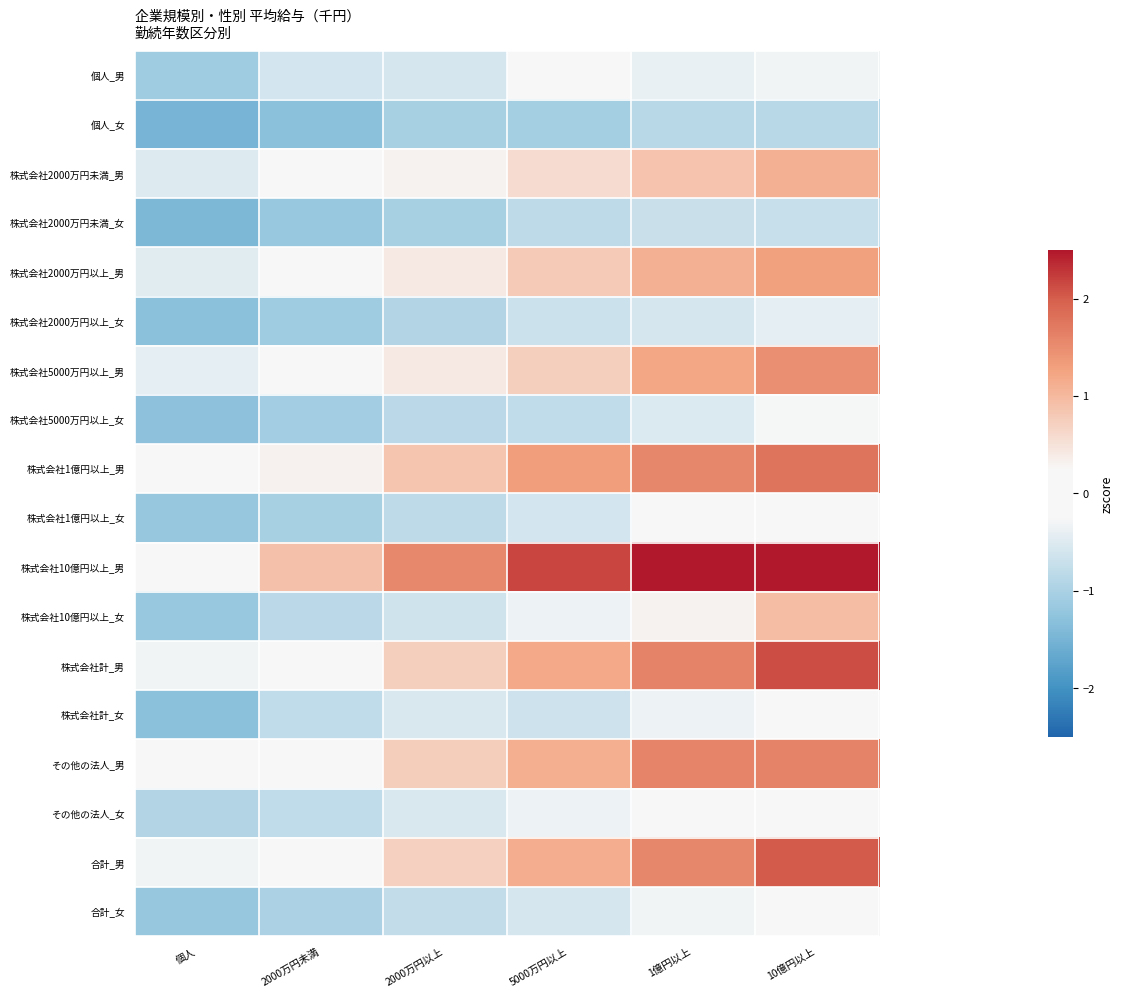

Reading left to right, extract all data points from this chart.

個人_男: 個人=-1.1	2000万円未満=-0.6	2000万円以上=-0.6	5000万円以上=-0.2	1億円以上=-0.4	10億円以上=-0.3
個人_女: 個人=-1.5	2000万円未満=-1.3	2000万円以上=-1.0	5000万円以上=-1.1	1億円以上=-0.9	10億円以上=-0.9
株式会社2000万円未満_男: 個人=-0.5	2000万円未満=-0.1	2000万円以上=0.3	5000万円以上=0.6	1億円以上=0.9	10億円以上=1.1
株式会社2000万円未満_女: 個人=-1.4	2000万円未満=-1.2	2000万円以上=-1.0	5000万円以上=-0.8	1億円以上=-0.7	10億円以上=-0.7
株式会社2000万円以上_男: 個人=-0.4	2000万円未満=-0.0	2000万円以上=0.4	5000万円以上=0.8	1億円以上=1.1	10億円以上=1.3
株式会社2000万円以上_女: 個人=-1.3	2000万円未満=-1.1	2000万円以上=-0.9	5000万円以上=-0.7	1億円以上=-0.6	10億円以上=-0.4
株式会社5000万円以上_男: 個人=-0.4	2000万円未満=0.0	2000万円以上=0.4	5000万円以上=0.7	1億円以上=1.2	10億円以上=1.5
株式会社5000万円以上_女: 個人=-1.3	2000万円未満=-1.1	2000万円以上=-0.9	5000万円以上=-0.8	1億円以上=-0.5	10億円以上=-0.3
株式会社1億円以上_男: 個人=-0.2	2000万円未満=0.3	2000万円以上=0.9	5000万円以上=1.3	1億円以上=1.6	10億円以上=1.8
株式会社1億円以上_女: 個人=-1.2	2000万円未満=-1.0	2000万円以上=-0.8	5000万円以上=-0.6	1億円以上=-0.2	10億円以上=0.3
株式会社10億円以上_男: 個人=0.2	2000万円未満=0.9	2000万円以上=1.5	5000万円以上=2.2	1億円以上=2.6	10億円以上=3.0
株式会社10億円以上_女: 個人=-1.2	2000万円未満=-0.9	2000万円以上=-0.6	5000万円以上=-0.3	1億円以上=0.3	10億円以上=0.9
株式会社計_男: 個人=-0.3	2000万円未満=0.2	2000万円以上=0.7	5000万円以上=1.2	1億円以上=1.6	10億円以上=2.1
株式会社計_女: 個人=-1.3	2000万円未満=-0.8	2000万円以上=-0.5	5000万円以上=-0.6	1億円以上=-0.3	10億円以上=0.1
その他の法人_男: 個人=-0.1	2000万円未満=0.2	2000万円以上=0.7	5000万円以上=1.1	1億円以上=1.6	10億円以上=1.6
その他の法人_女: 個人=-0.9	2000万円未満=-0.8	2000万円以上=-0.5	5000万円以上=-0.3	1億円以上=-0.1	10億円以上=0.1
合計_男: 個人=-0.3	2000万円未満=0.2	2000万円以上=0.7	5000万円以上=1.1	1億円以上=1.6	10億円以上=2.0
合計_女: 個人=-1.2	2000万円未満=-1.0	2000万円以上=-0.8	5000万円以上=-0.6	1億円以上=-0.3	10億円以上=-0.0